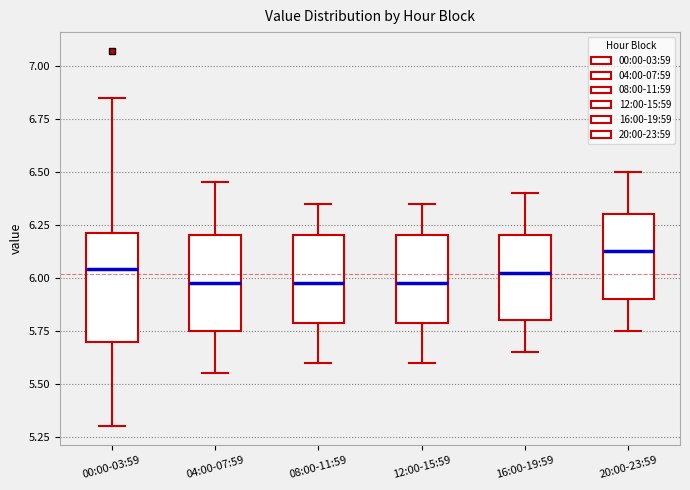

Comparing the boxes themselves (not the whiskers), which one is the tallest?

00:00-03:59